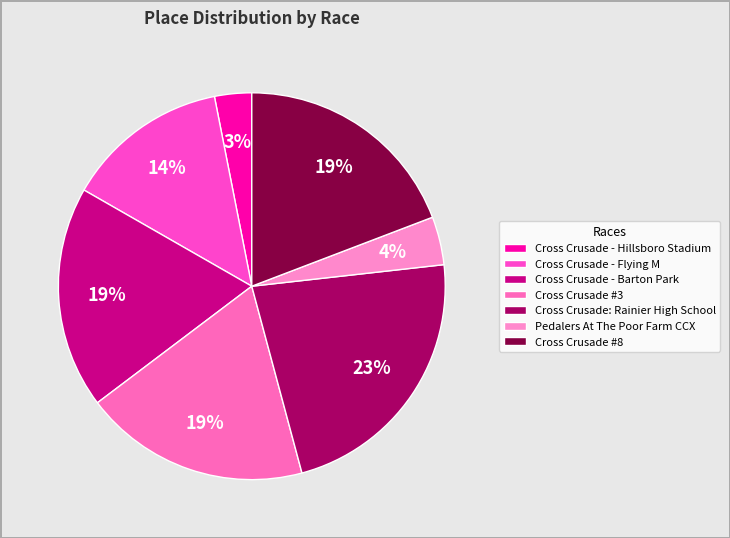

Count the number of slices in the pie.

7